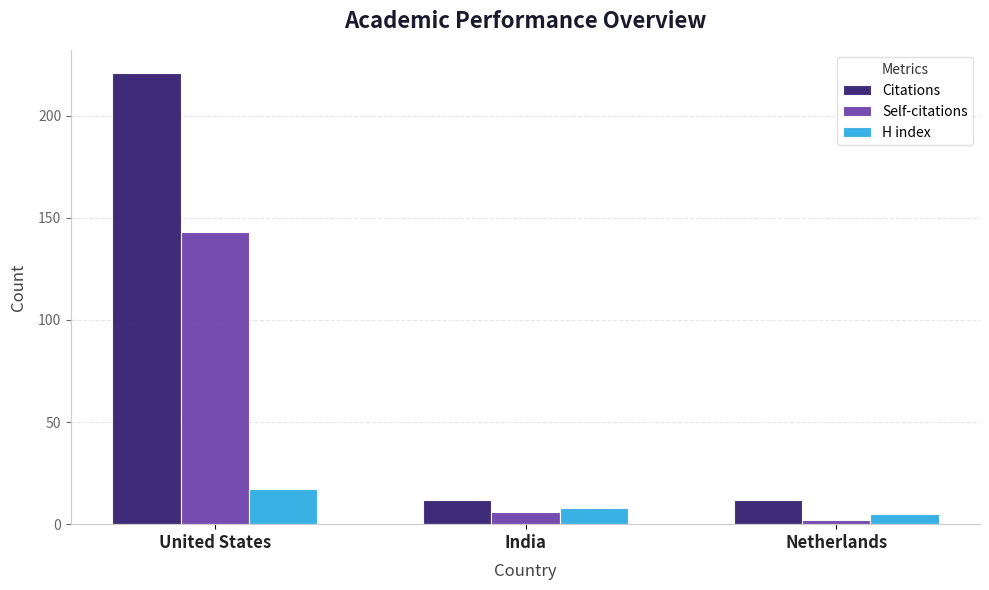

How many data points does each series have?

3